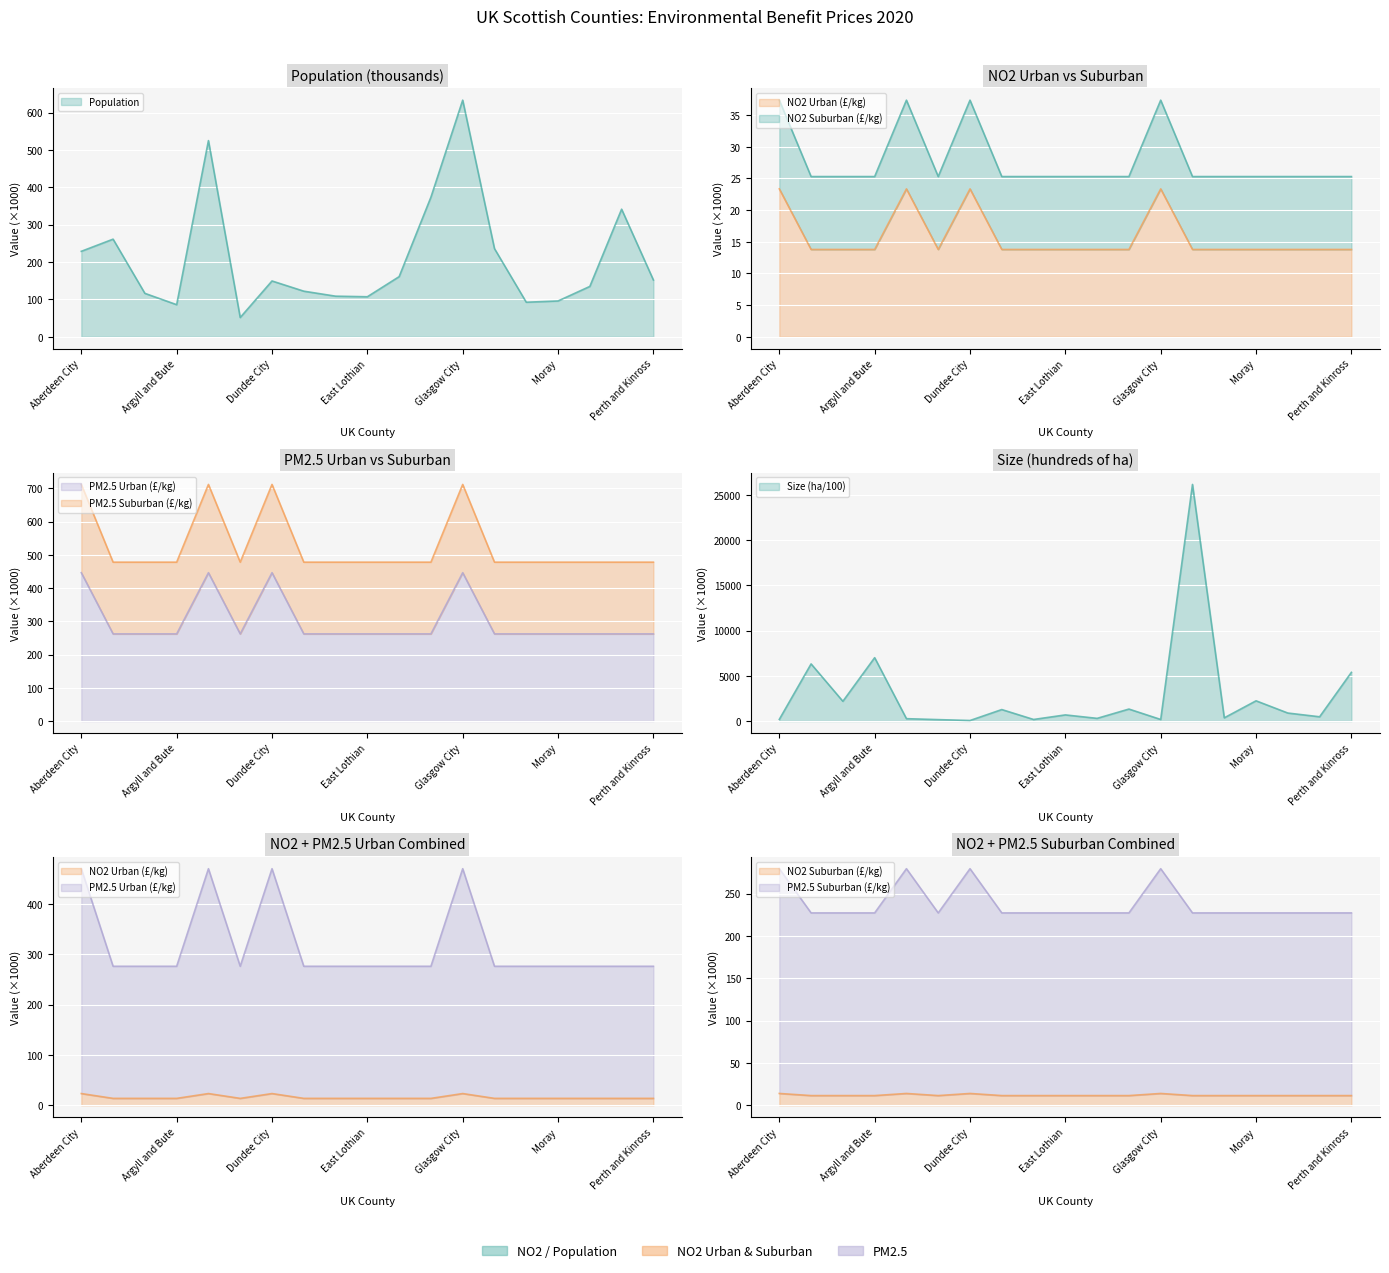

Is it true that NO2 Suburban equals 41.5 at Aberdeen City?

False